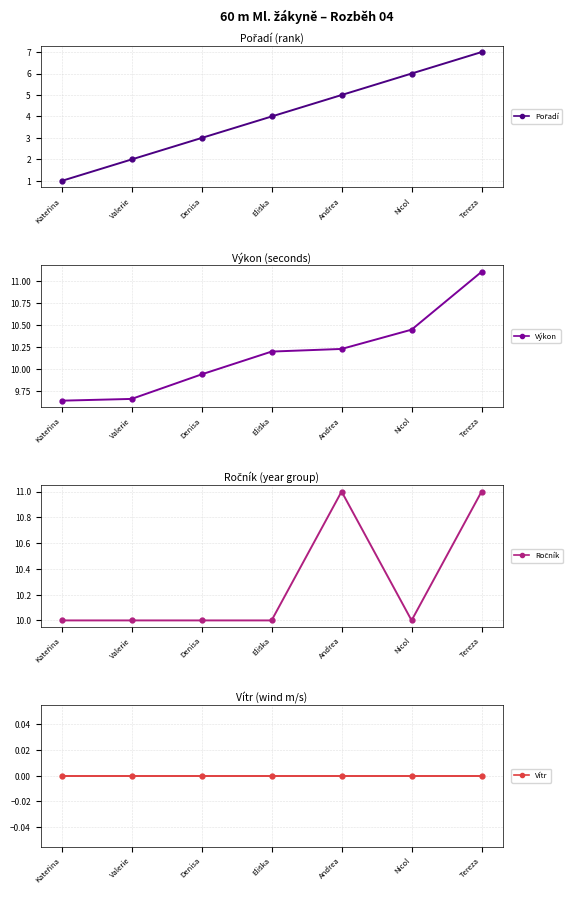

At how many categories does at least one series exceed 6?

7